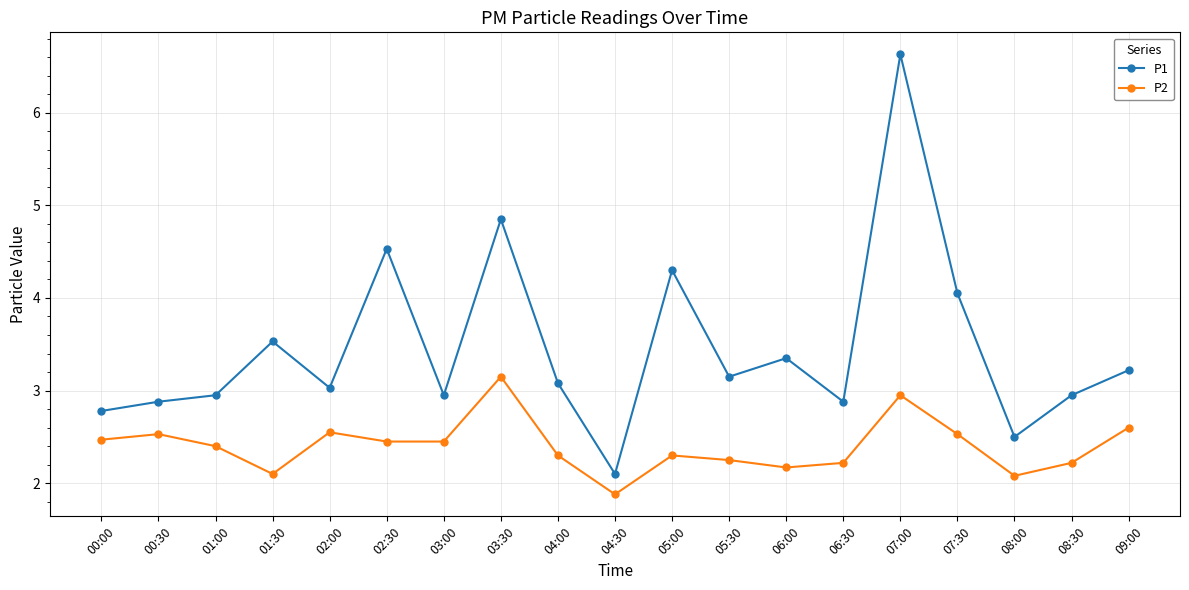

True or false: P1 and P2 intersect in this chart.

False